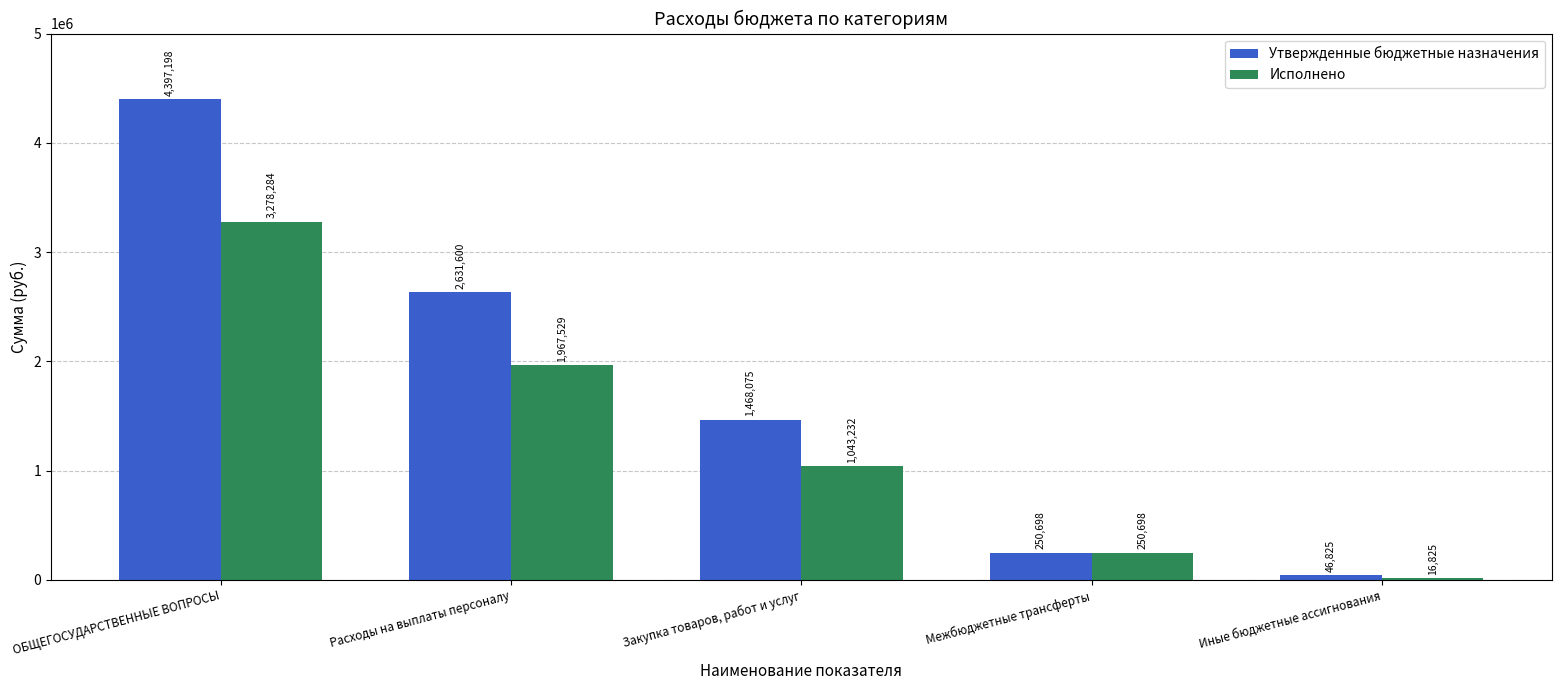

True or false: Утвержденные бюджетные назначения has a value of 4397197.8 at ОБЩЕГОСУДАРСТВЕННЫЕ ВОПРОСЫ.

True